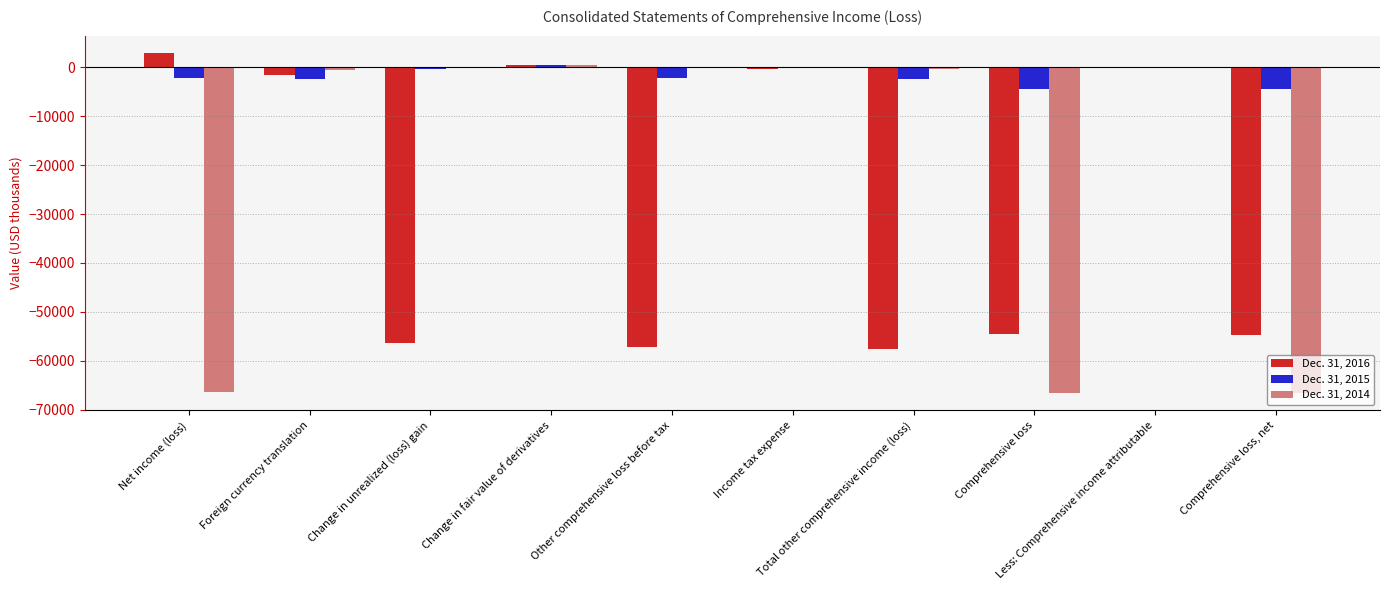

The value of Dec. 31, 2015 at Other comprehensive loss before tax is -2185. True or false?

True